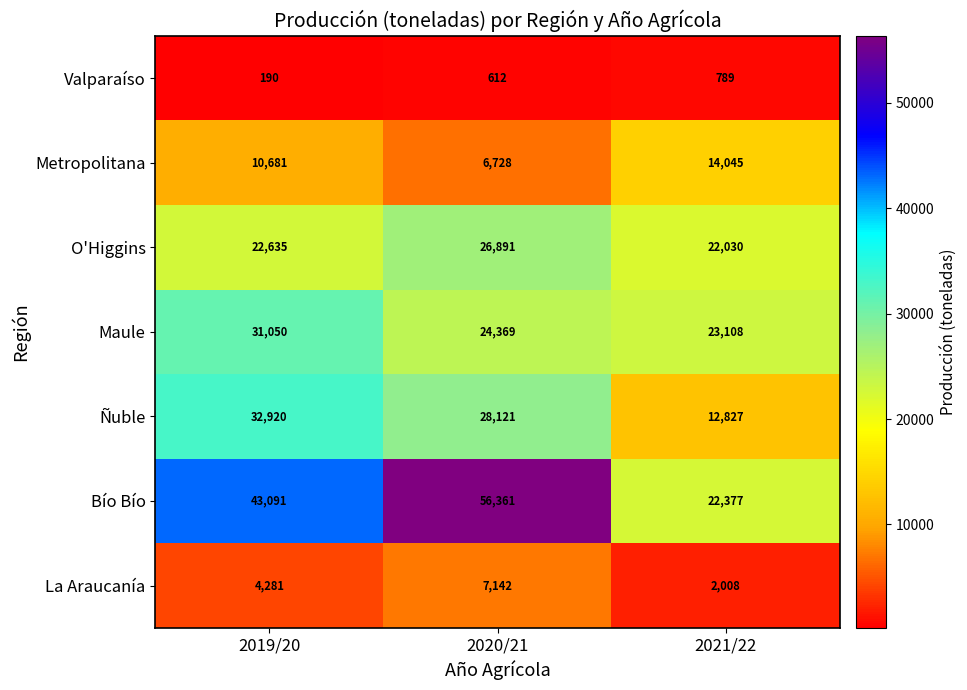

How many distinct data groups are displayed?

7